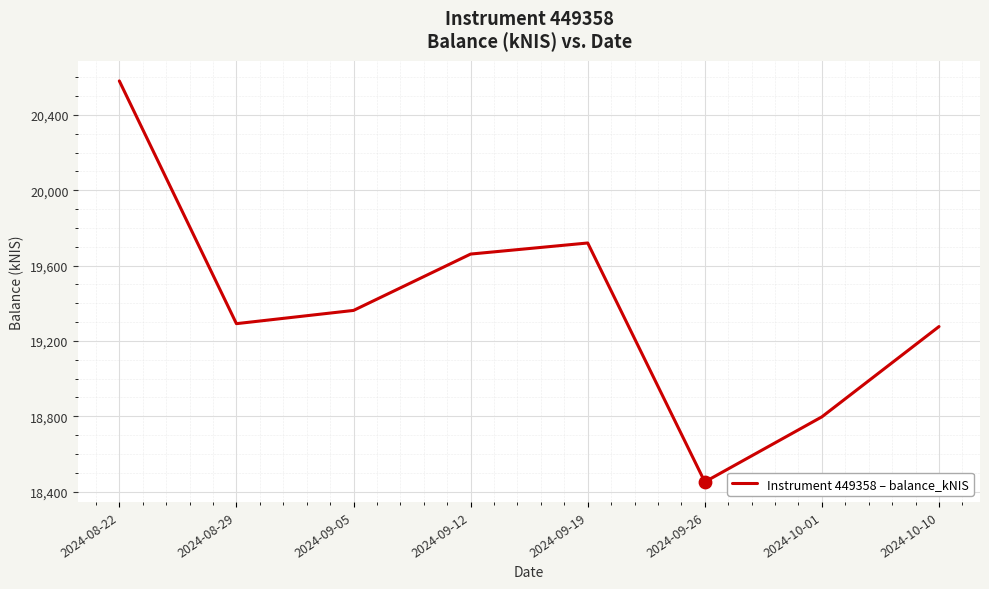

What is the change in value from 2024-10-01 to 2024-10-10?

+479.4